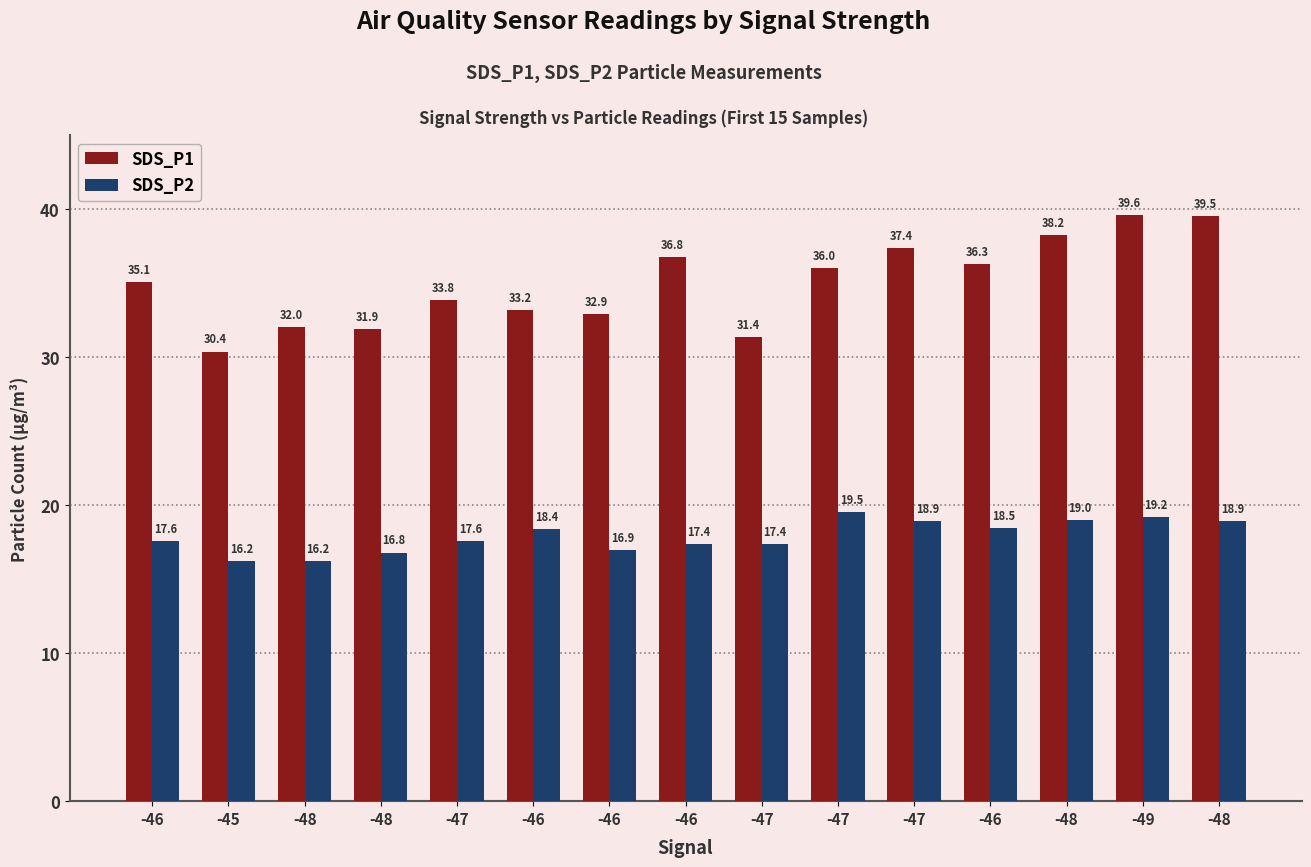

How many values in the SDS_P1 series exceed 35?

8